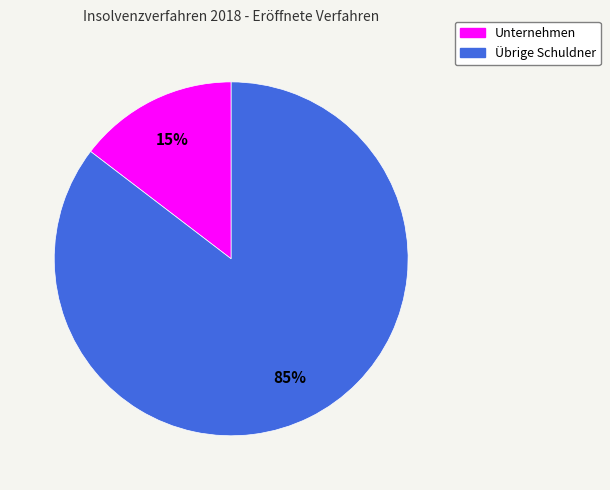

Combined, do Unternehmen and Übrige Schuldner account for over 50%?

Yes